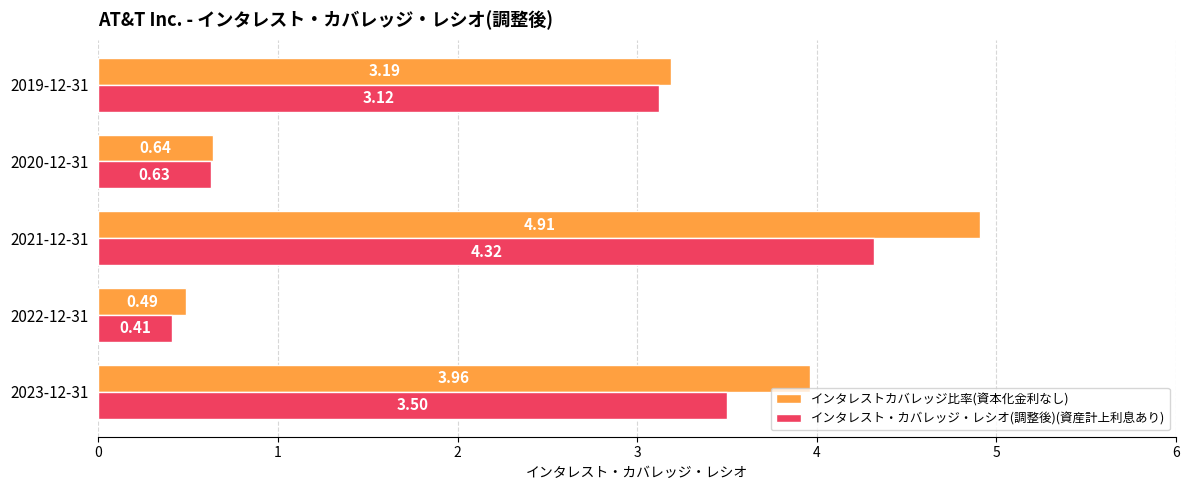

How many series are shown in this chart?

2